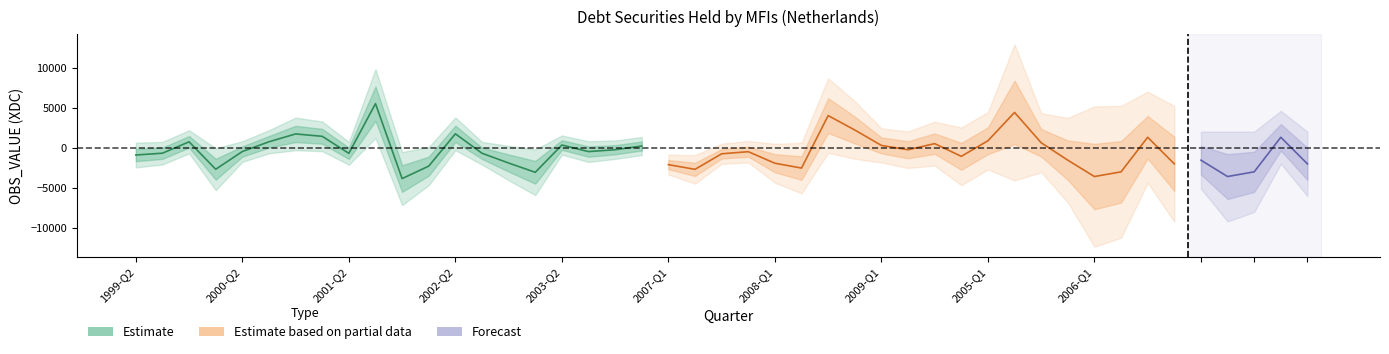

What is the difference between the values at 2000-Q4 and 2002-Q3?

2410